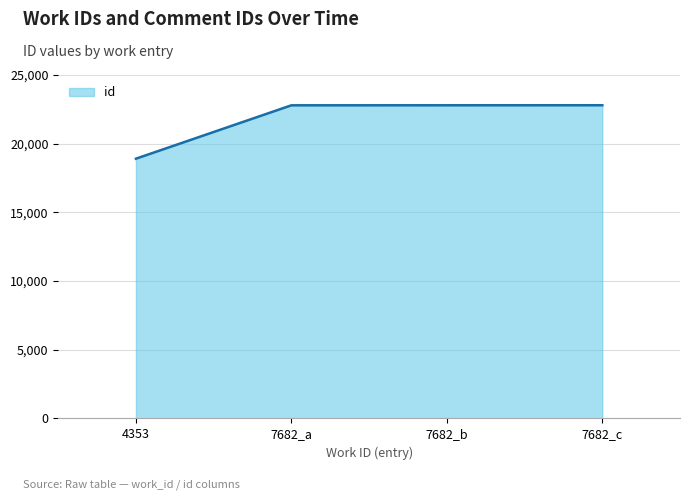

What is the ratio of the value at 7682_b to the value at 4353?

1.2